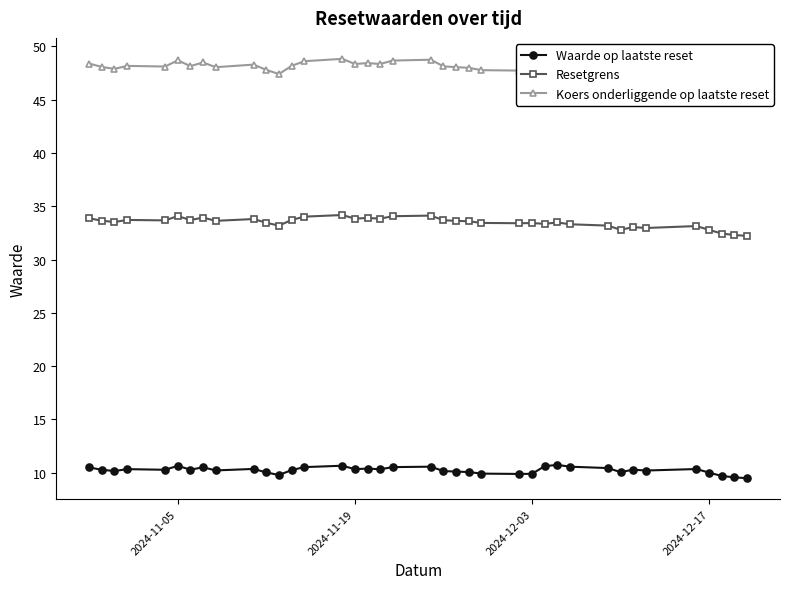

True or false: Resetgrens has more than 0 points higher than both neighbors.

True